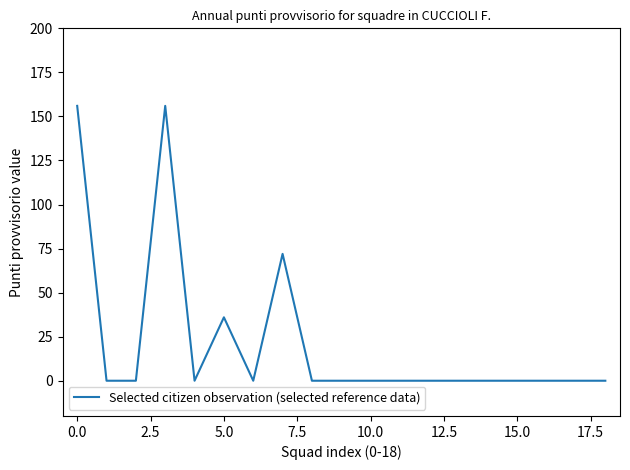

What is the maximum value shown in the chart?

156